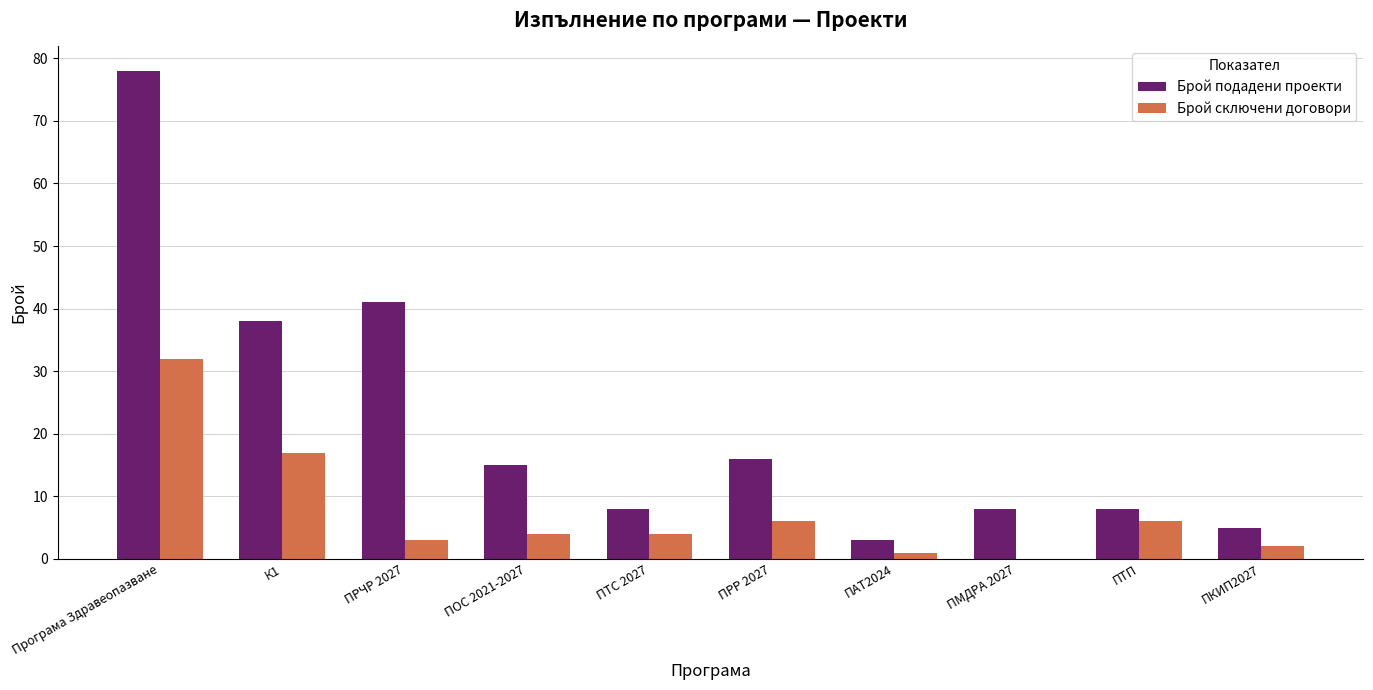

Read the Брой сключени договори value at ПОС 2021-2027.

4